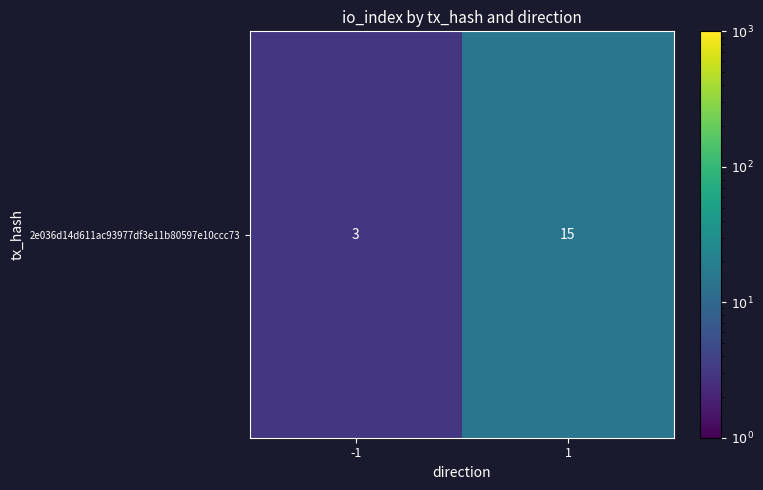

How many categories are shown in the chart?

2